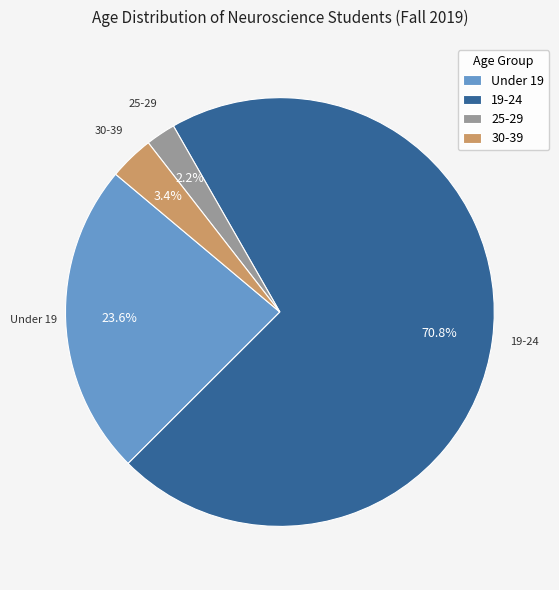

What is the largest slice in the pie chart?

19-24